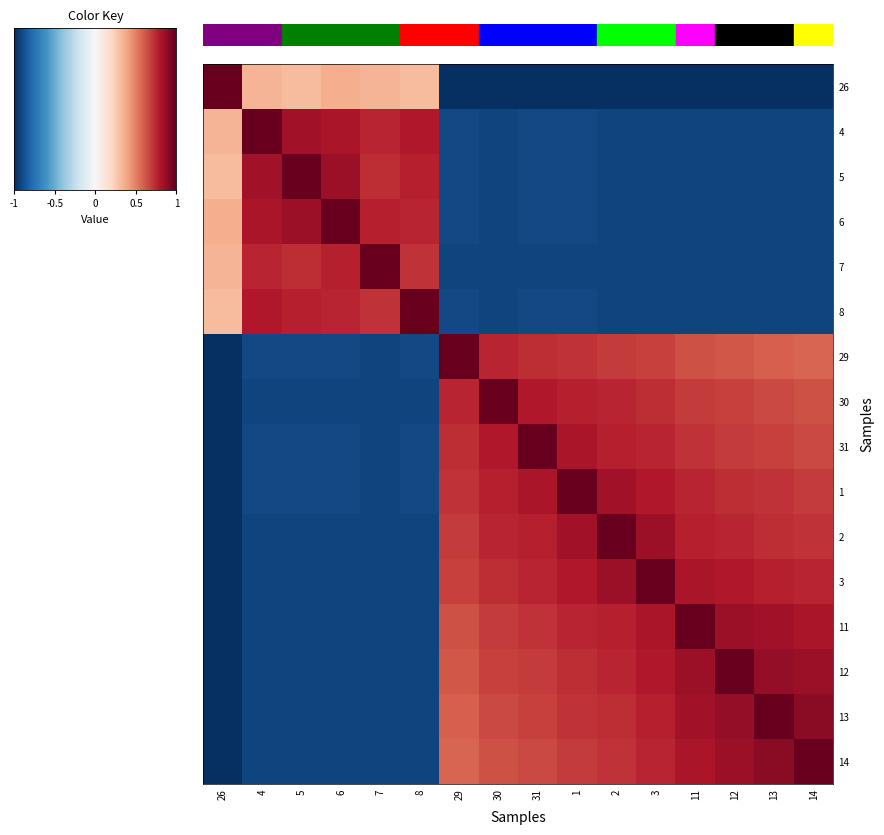

What is the greatest value displayed?

1.0